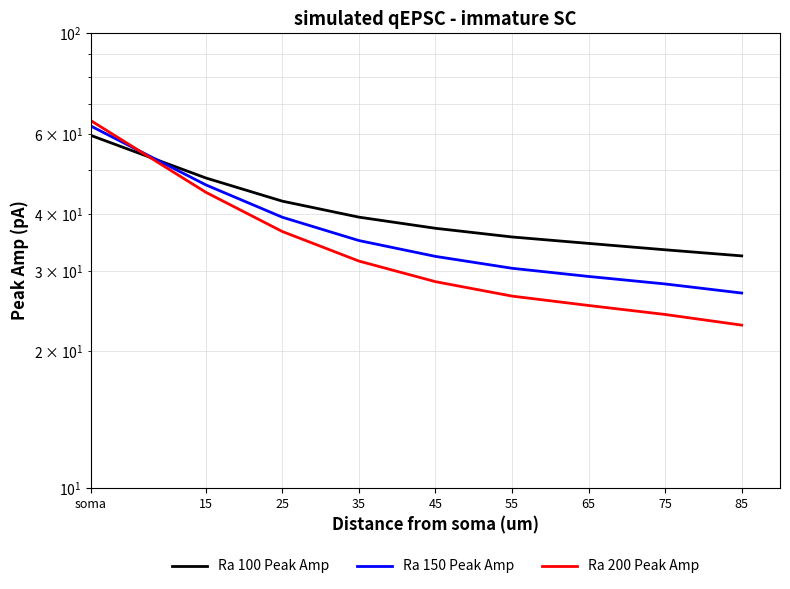

List the labels in order of Ra 100 Peak Amp value, smallest first.

85, 75, 65, 55, 45, 35, 25, 15, soma